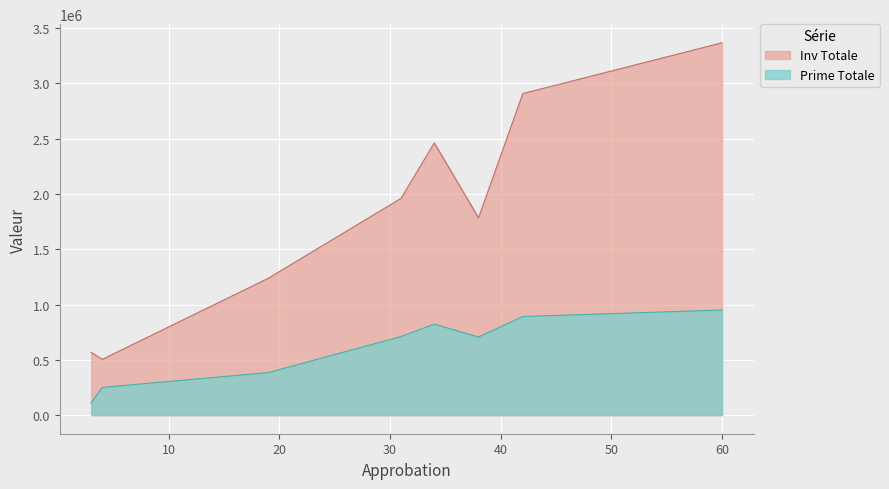

Which category has the highest value in the Prime Totale series?

60